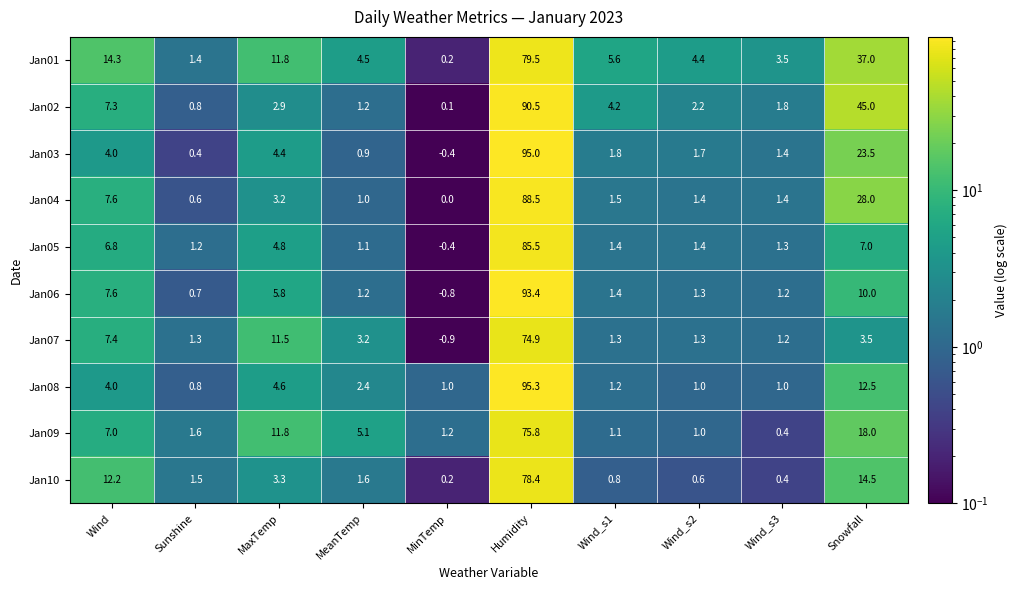

At how many categories does at least one series exceed 78?

1